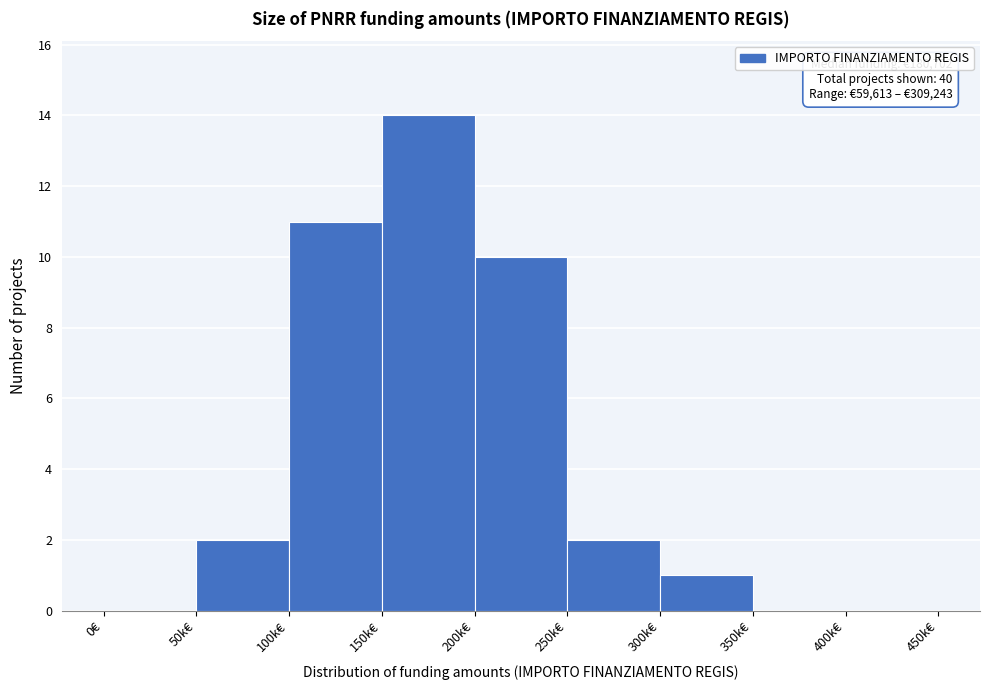

Reading left to right, extract all data points from this chart.

0€=0	50k€=2	100k€=11	150k€=14	200k€=10	250k€=2	300k€=1	350k€=0	400k€=0